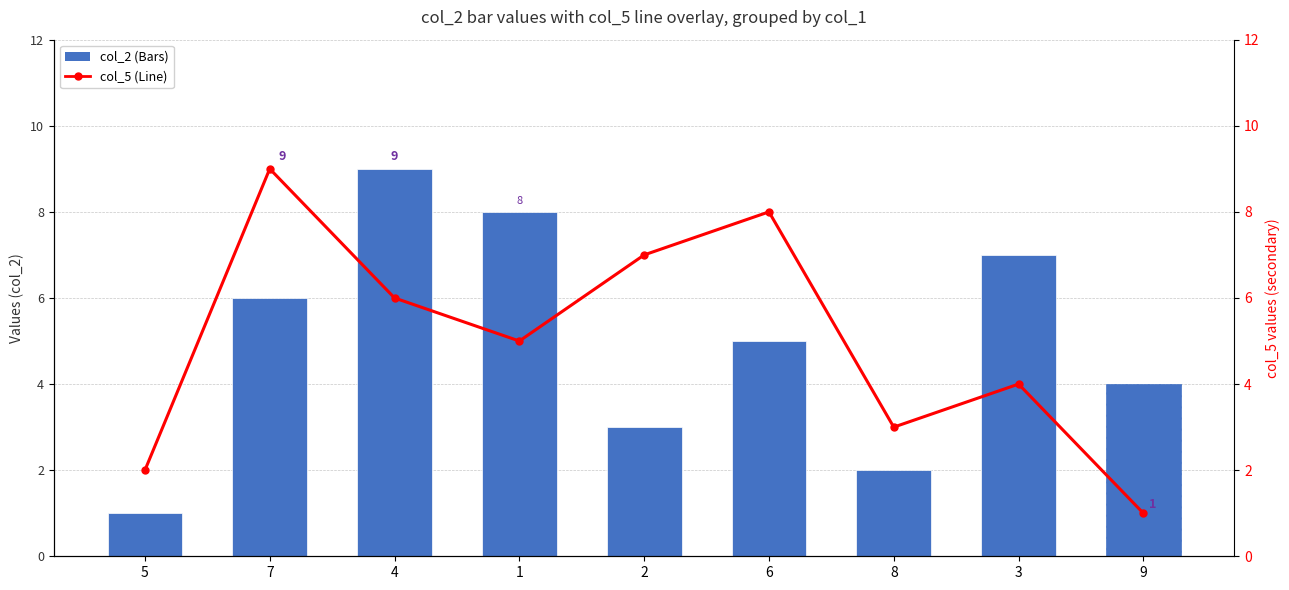

The value of col_5 values at 1 is 2. True or false?

False